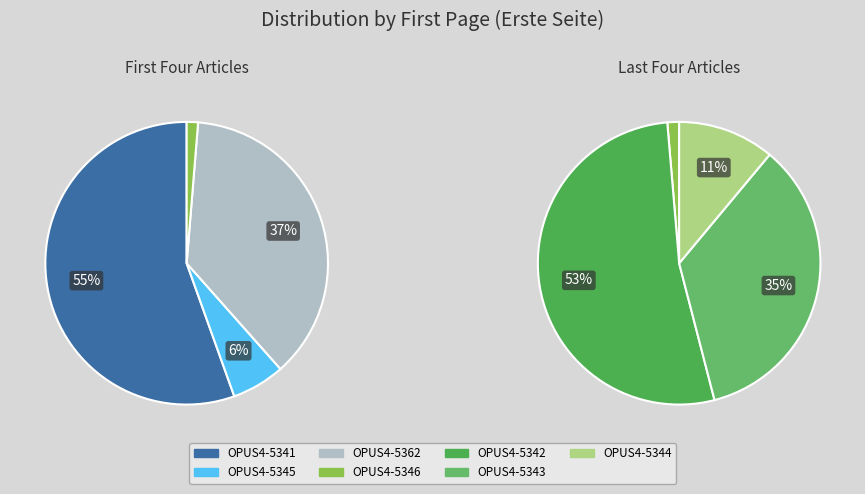

What is the ratio of the value at OPUS4-5362 to the value at OPUS4-5342?

0.7